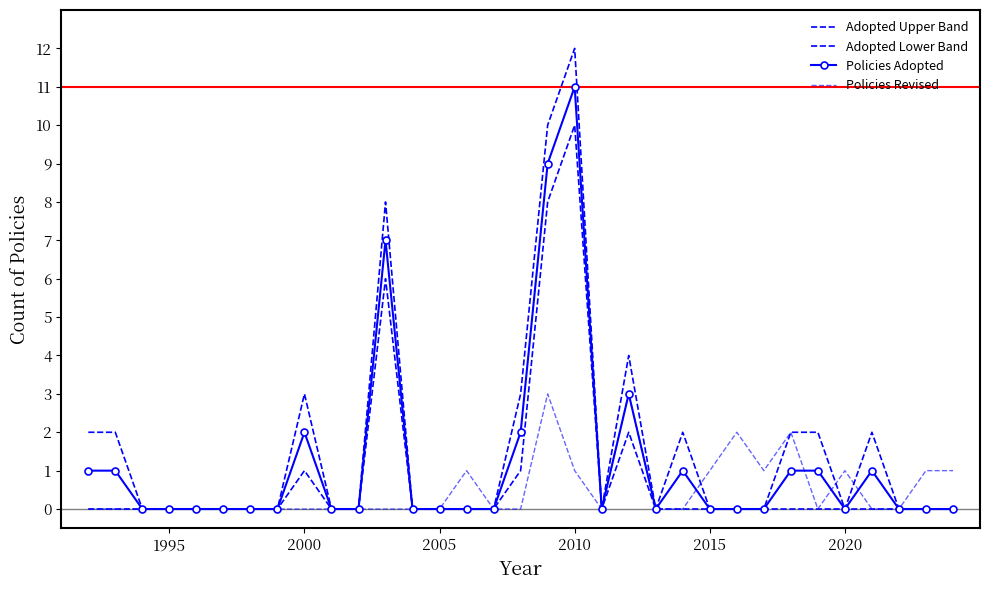

Does the chart have visible grid lines?

No